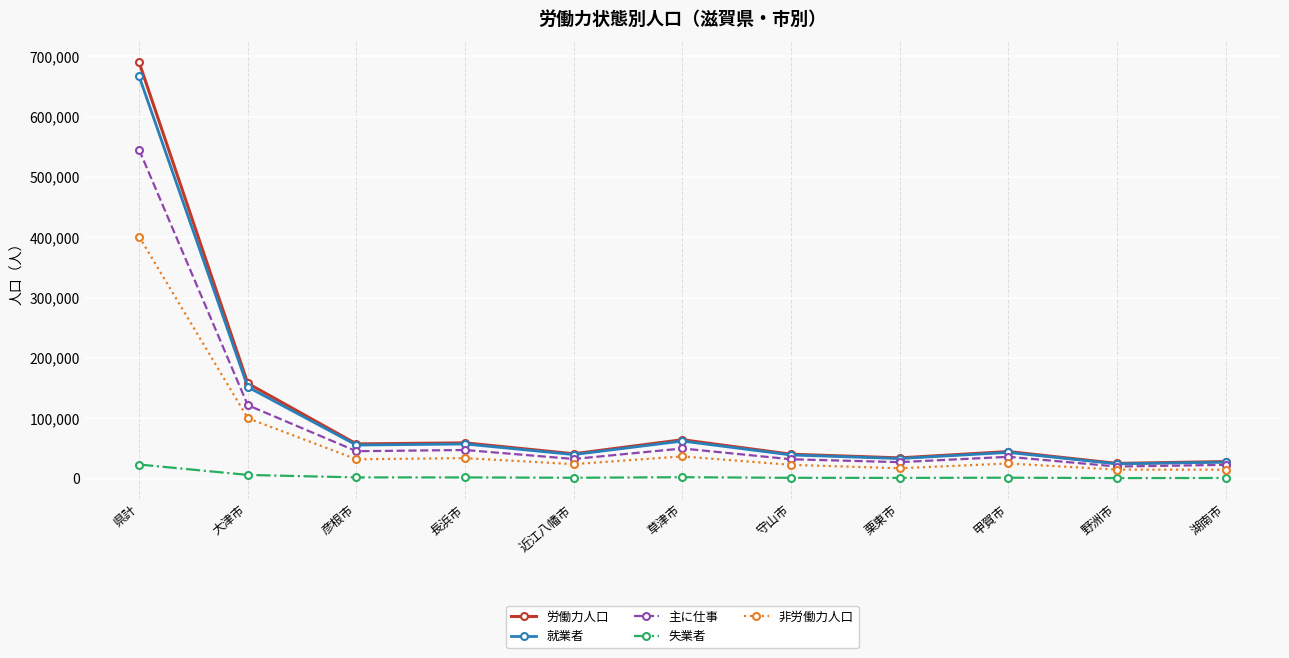

At which label does 労働力人口 reach its peak?

県計